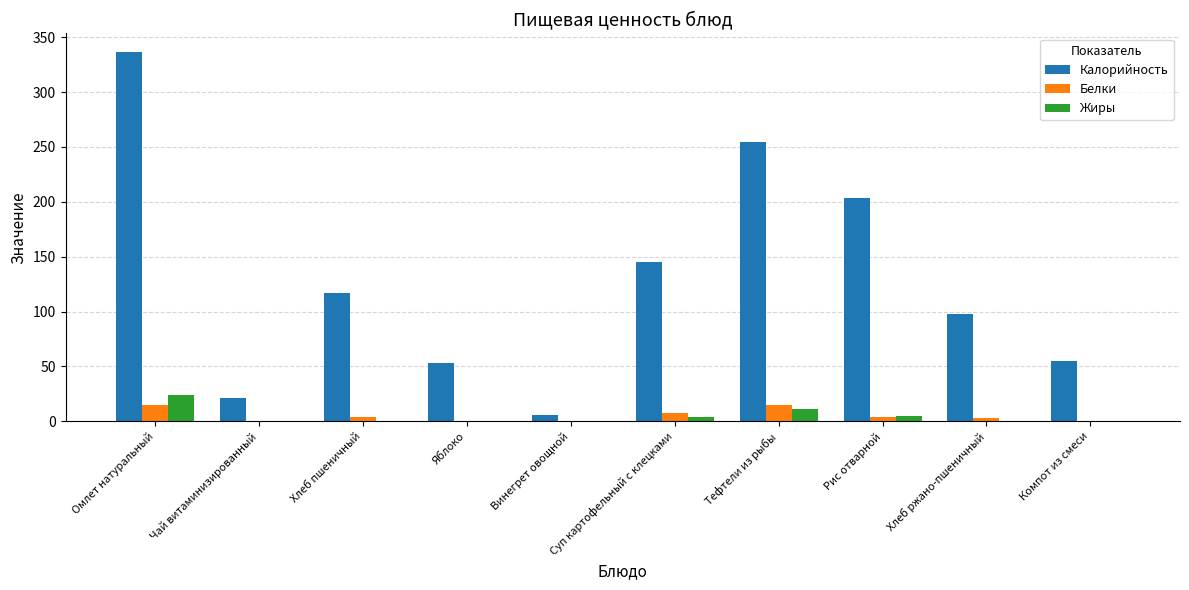

At which category is the sum across all series the highest?

Омлет натуральный